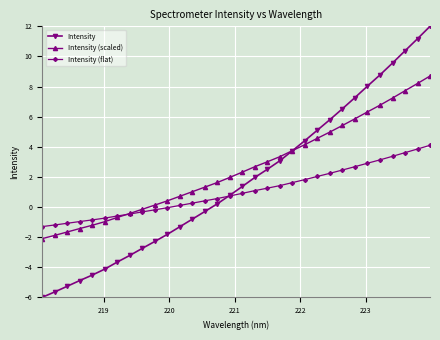

What is the sum of all Intensity values?

56.1